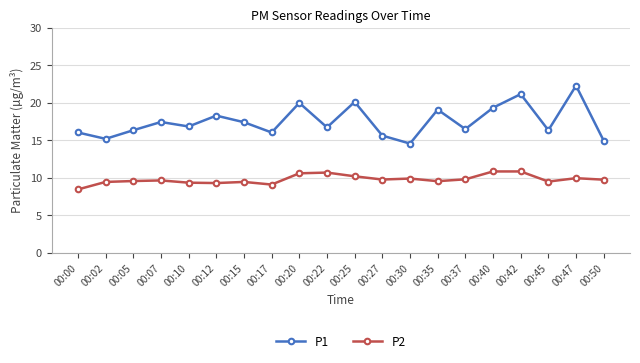

What is the sum of the P2 values at 00:35 and 00:02?

19.0